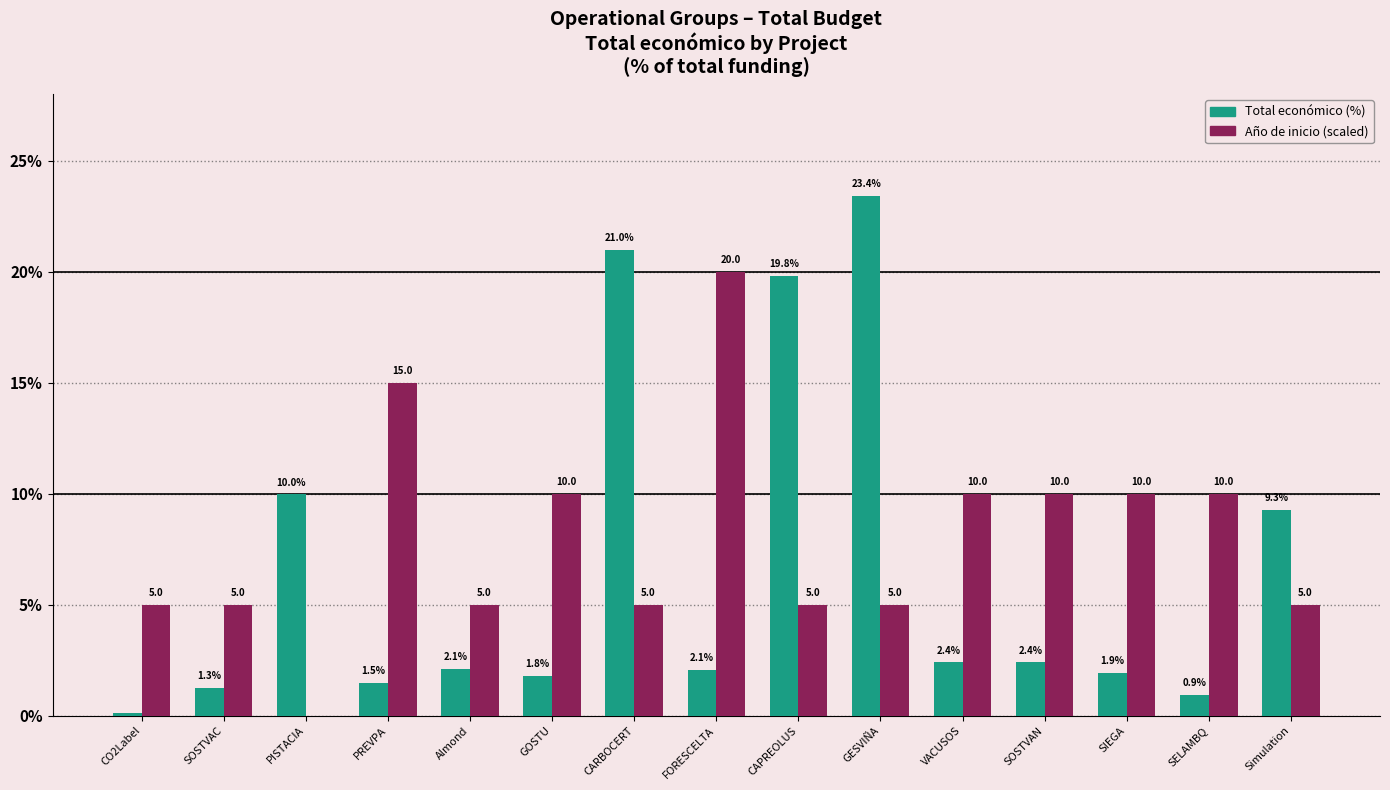

Between CO2Label and CARBOCERT, which series saw the biggest shift?

Total económico (%)